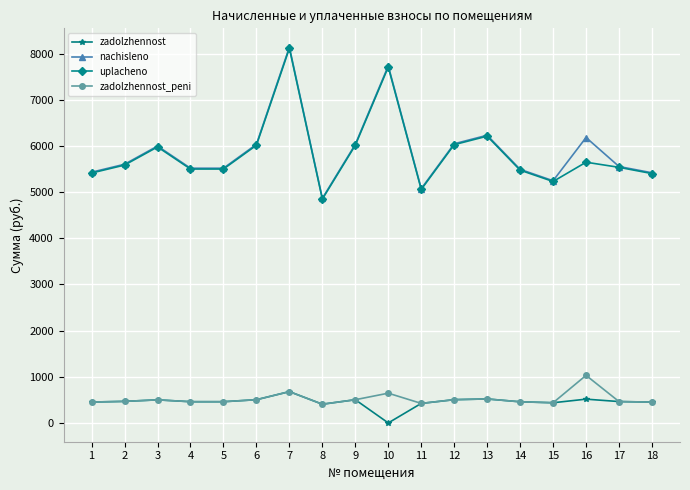

Read the nachisleno value at 8.

4863.2